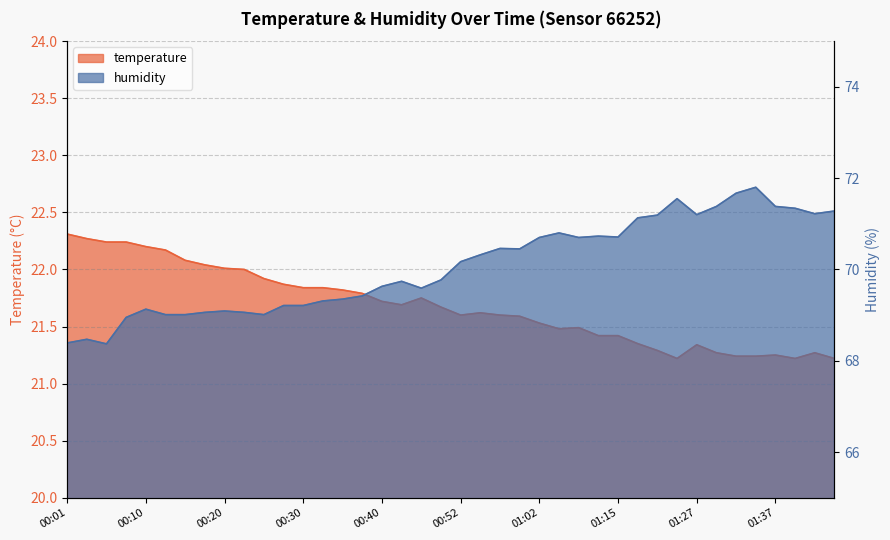

List the labels in order of temperature value, smallest first.

01:25, 01:40, 01:45, 01:32, 01:35, 01:37, 01:30, 01:42, 01:20, 01:27, 01:17, 01:09, 01:15, 01:04, 01:06, 01:02, 00:59, 00:52, 00:57, 00:54, 00:49, 00:45, 00:40, 00:47, 00:37, 00:35, 00:30, 00:32, 00:27, 00:25, 00:23, 00:20, 00:18, 00:15, 00:13, 00:10, 00:06, 00:08, 00:03, 00:01